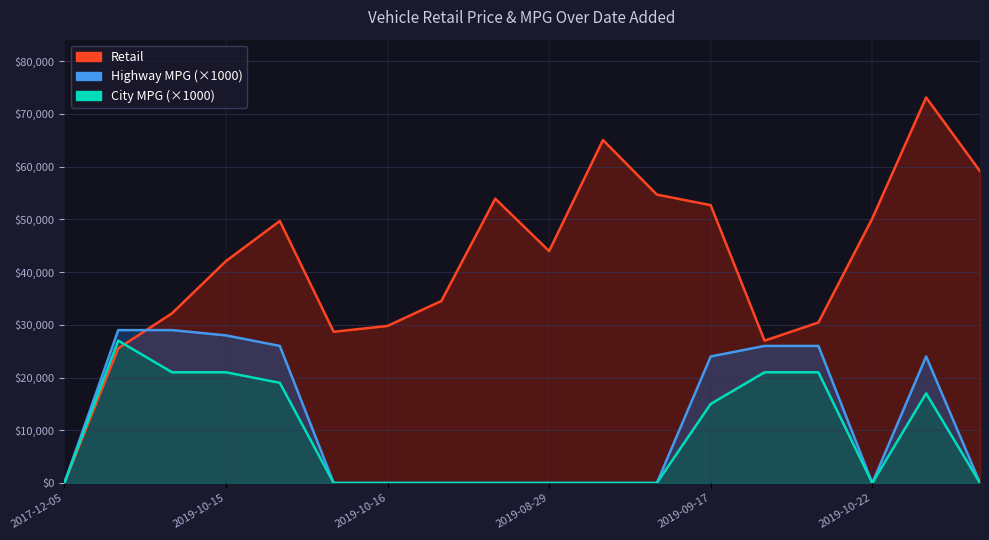

What is the difference between the second highest and second lowest values in the City MPG series?

21000